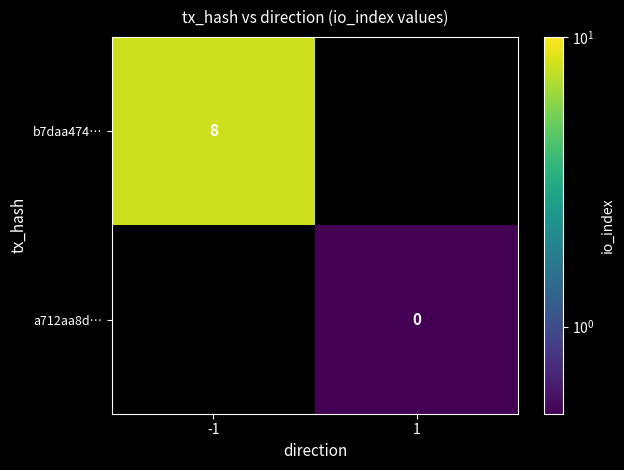

Which label corresponds to the largest value in the chart?

-1